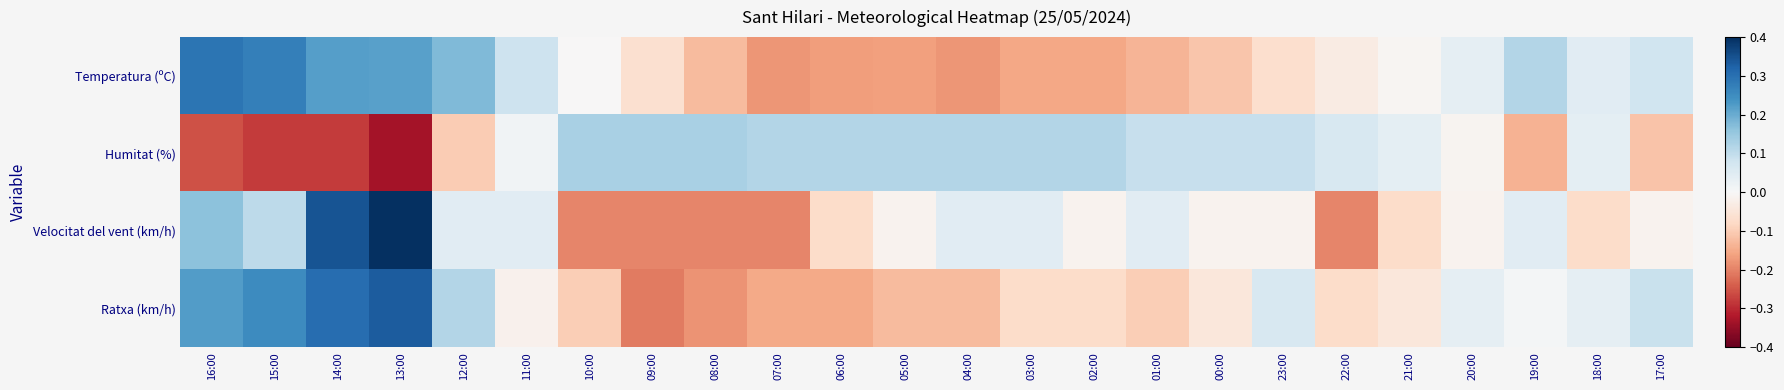

List the series in order of their overall mean, lowest first.

Humitat (%), Temperatura (ºC), Velocitat del vent (km/h), Ratxa (km/h)